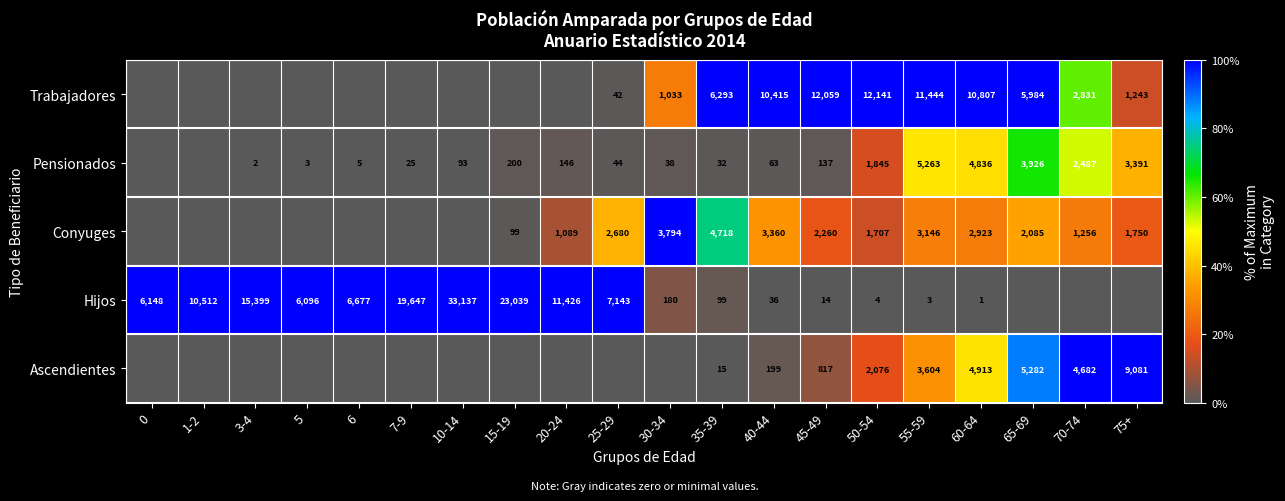

Is the value of Hijos at 30-34 greater than the value of Pensionados at 7-9?

Yes